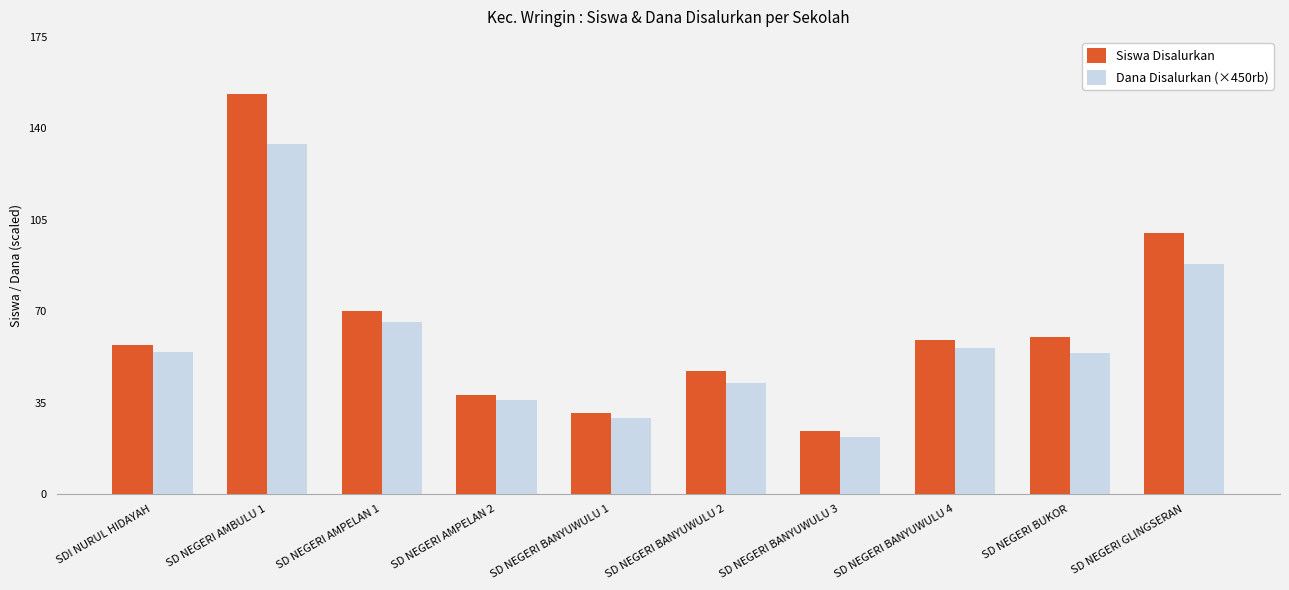

What position from the left is SD NEGERI BANYUWULU 4?

8